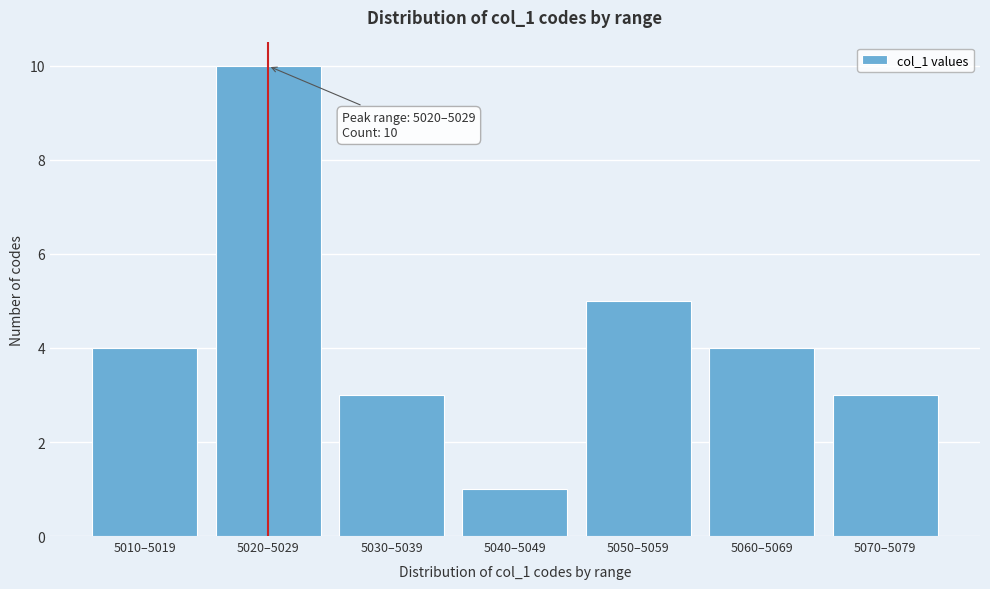

Reading right to left, transcribe all the data shown in this chart.

5070–5079=3	5060–5069=4	5050–5059=5	5040–5049=1	5030–5039=3	5020–5029=10	5010–5019=4